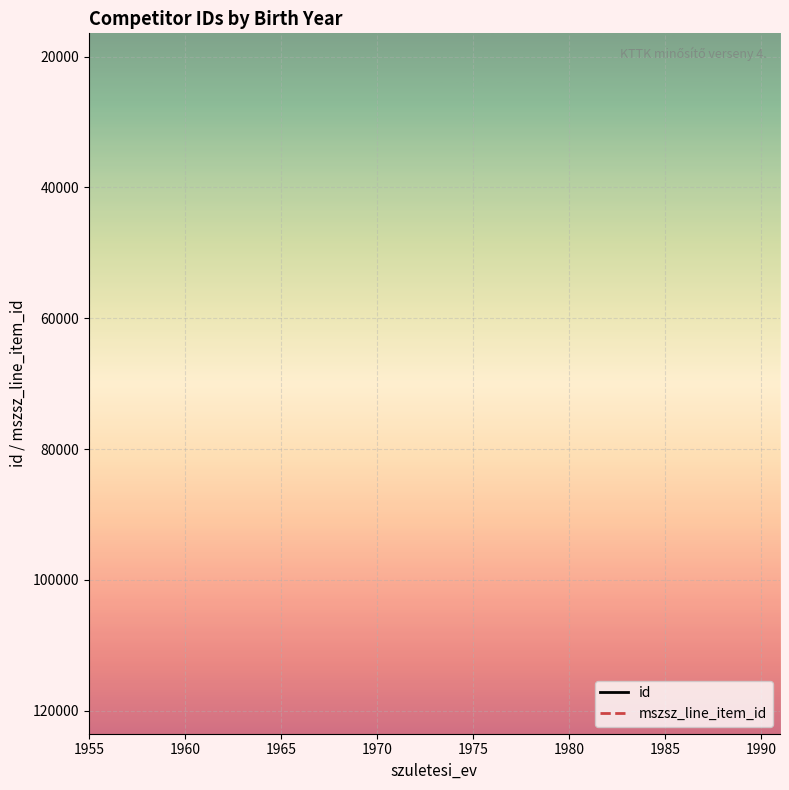

True or false: mszsz_line_item_id and id cross at least once.

False